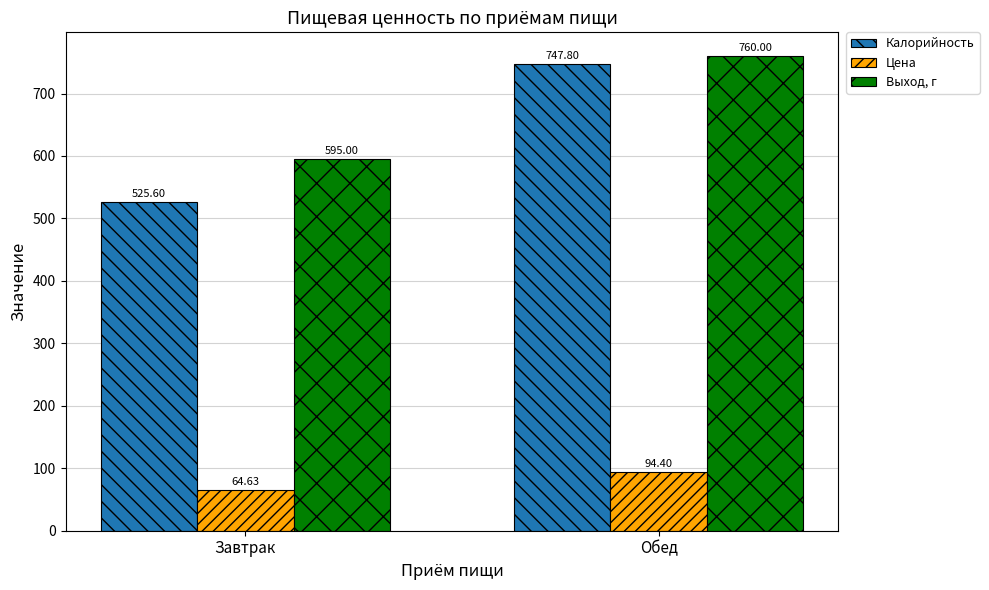

What is the label of the 1st bar from the right?

Обед